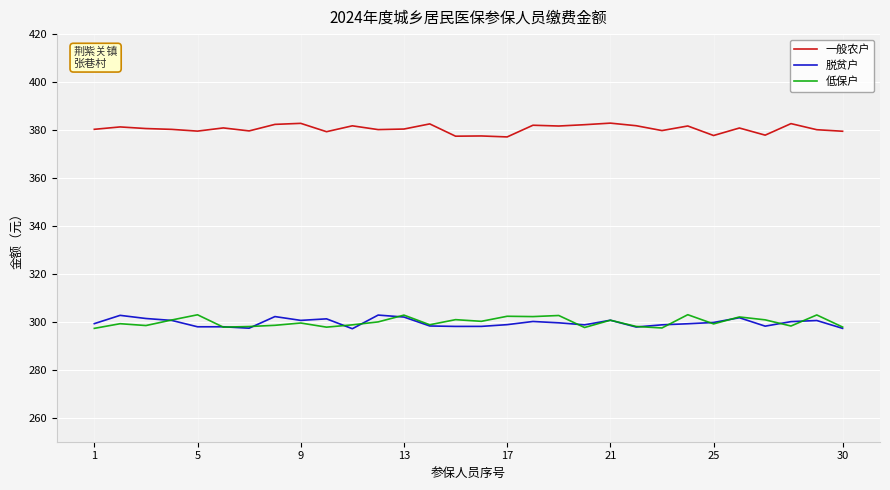

How many values in the 一般农户 series are below 380?

10